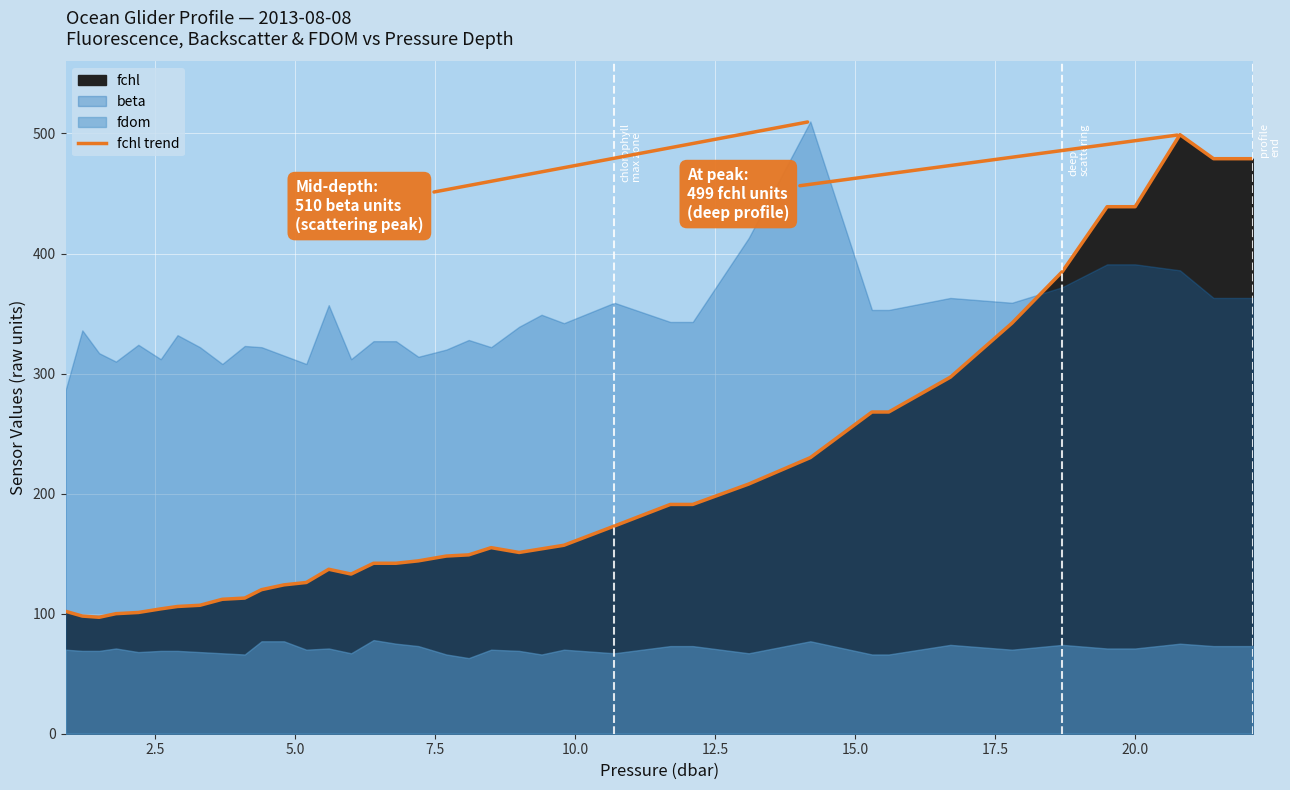

How many data points are less than 149?

19